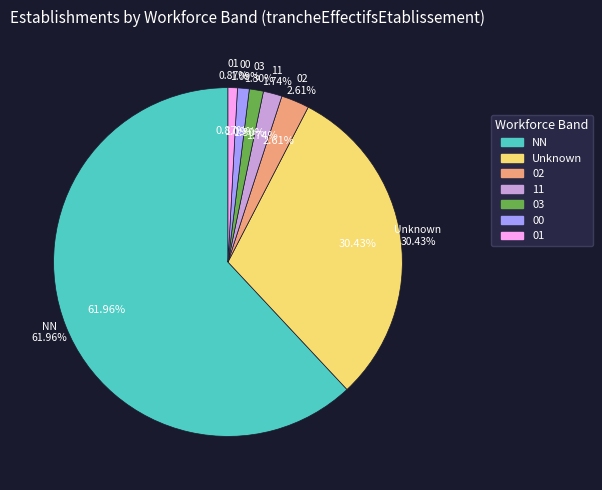

Is there a majority slice in this chart?

Yes